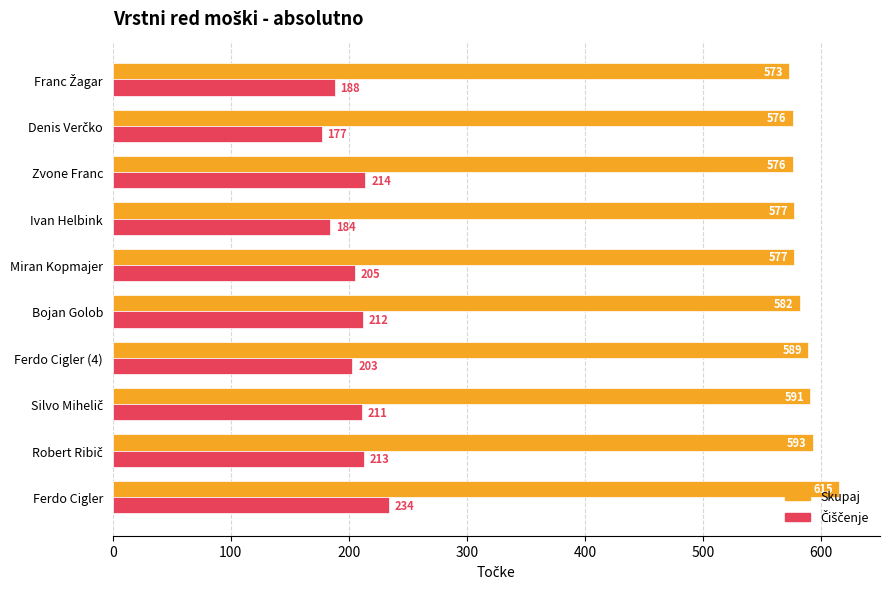

At which category is the sum across all series the highest?

Ferdo Cigler